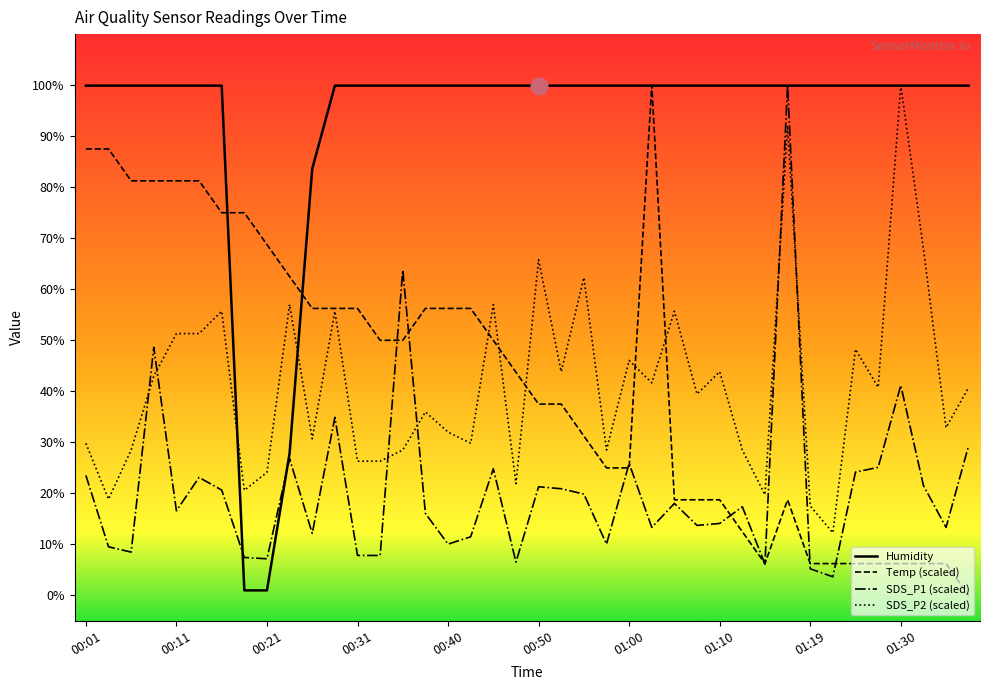

Which series has the largest total across all categories?

Humidity